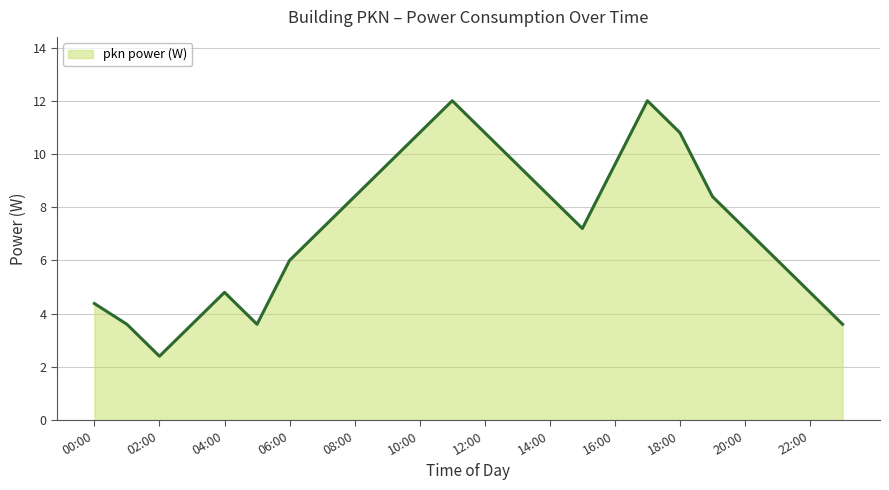

Does the chart have visible grid lines?

Yes